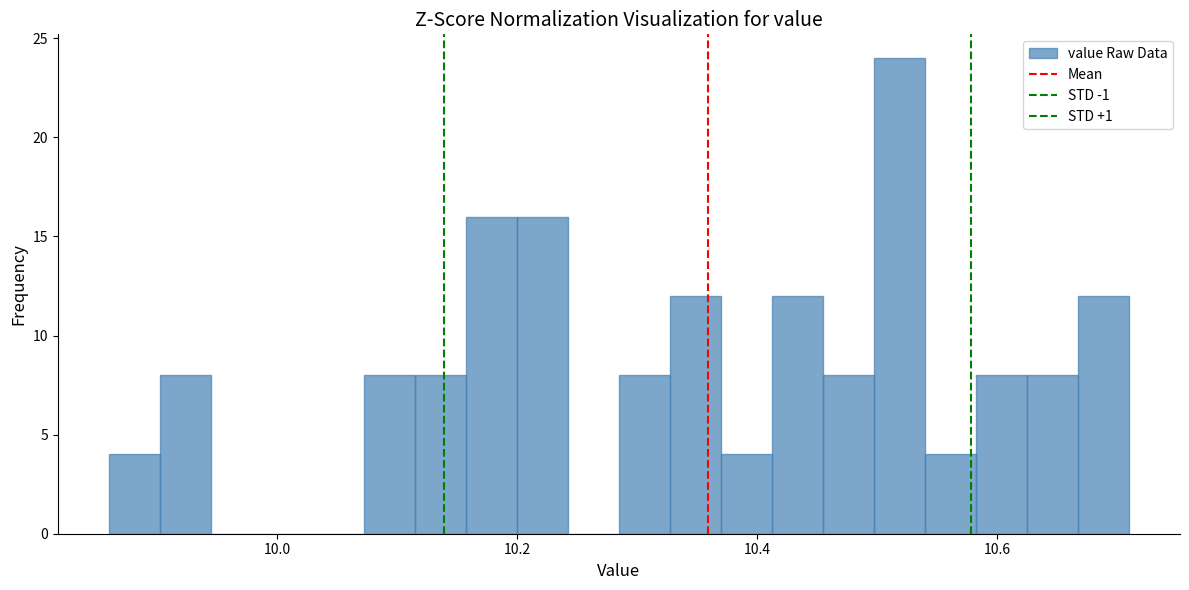

Read against the x-axis, roughly where is the centre of the tallest bar?

10.52